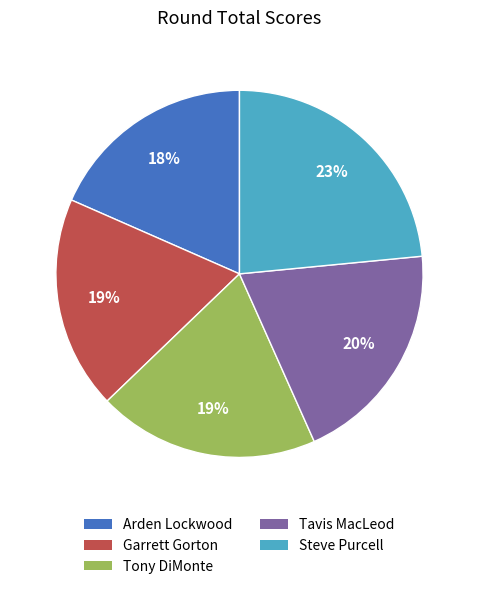

Is there a majority slice in this chart?

No